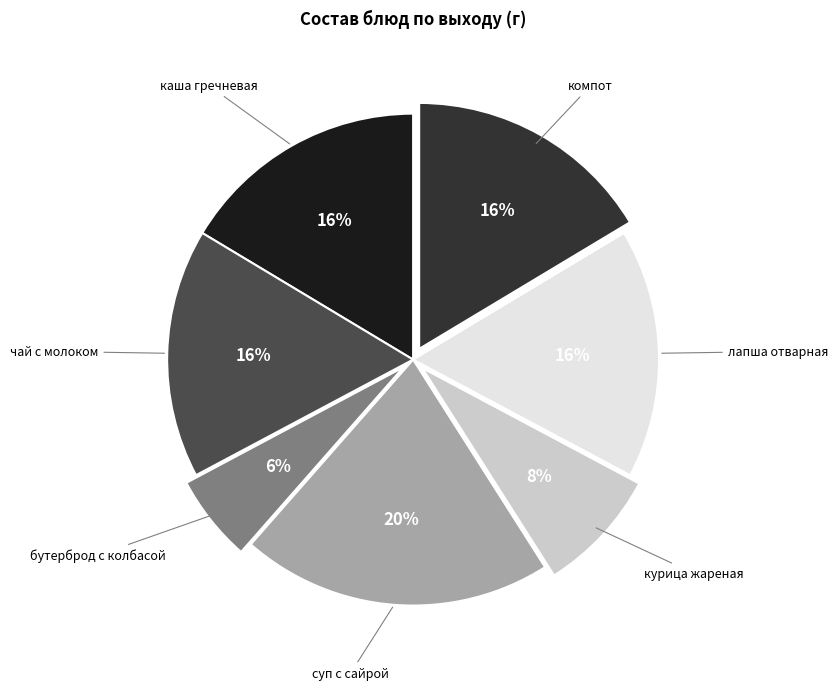

What percentage is the лапша отварная slice, to the nearest percent?

16%